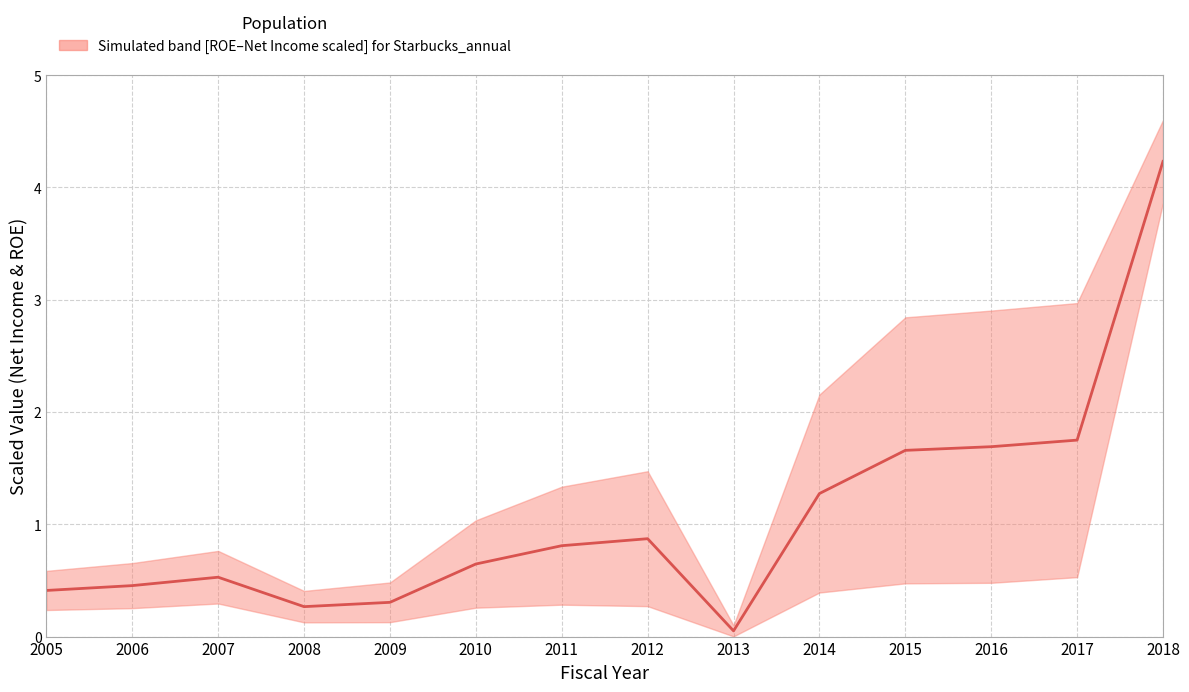

What is the value of the 13th point from the left?

1.7